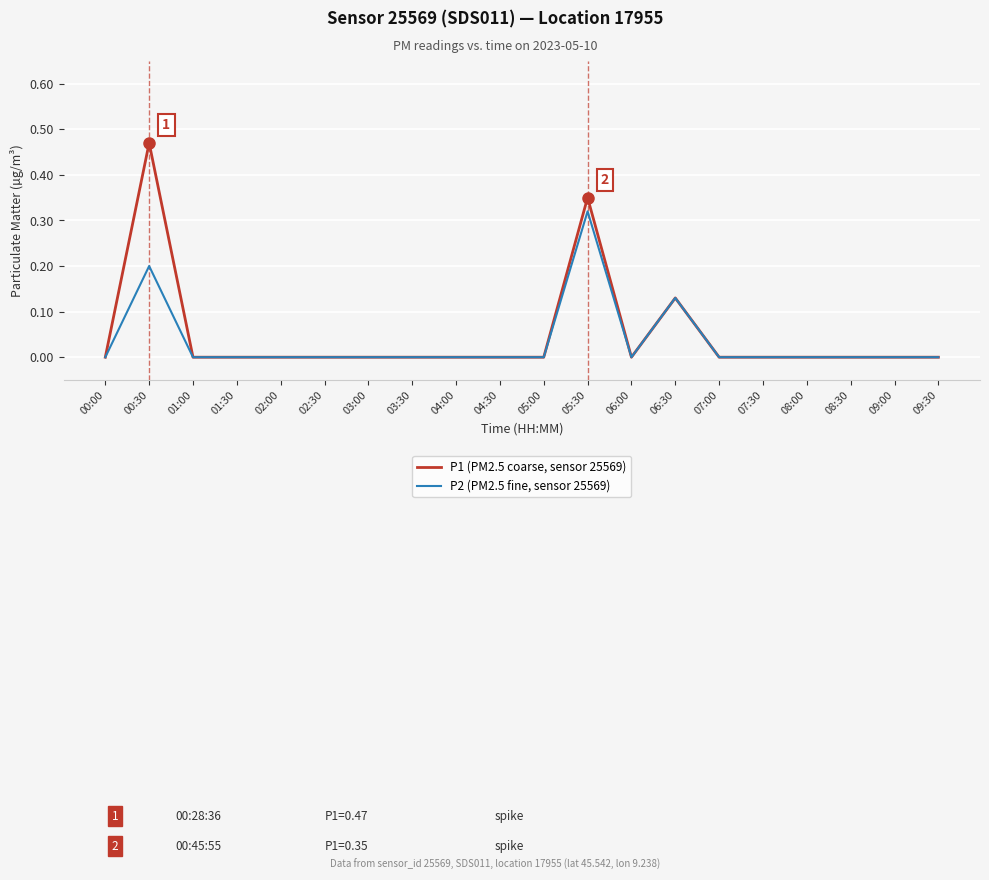

At which label does P1 (PM2.5 coarse, sensor 25569) reach its peak?

00:30